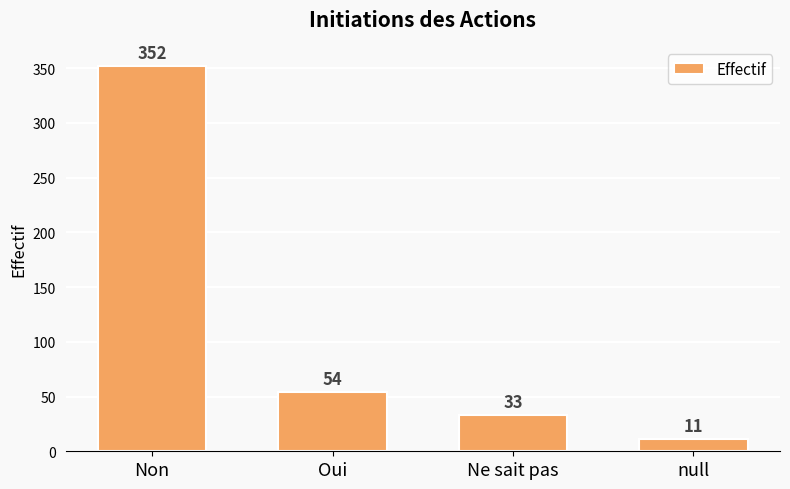

Rank the categories by value from highest to lowest.

Non, Oui, Ne sait pas, null